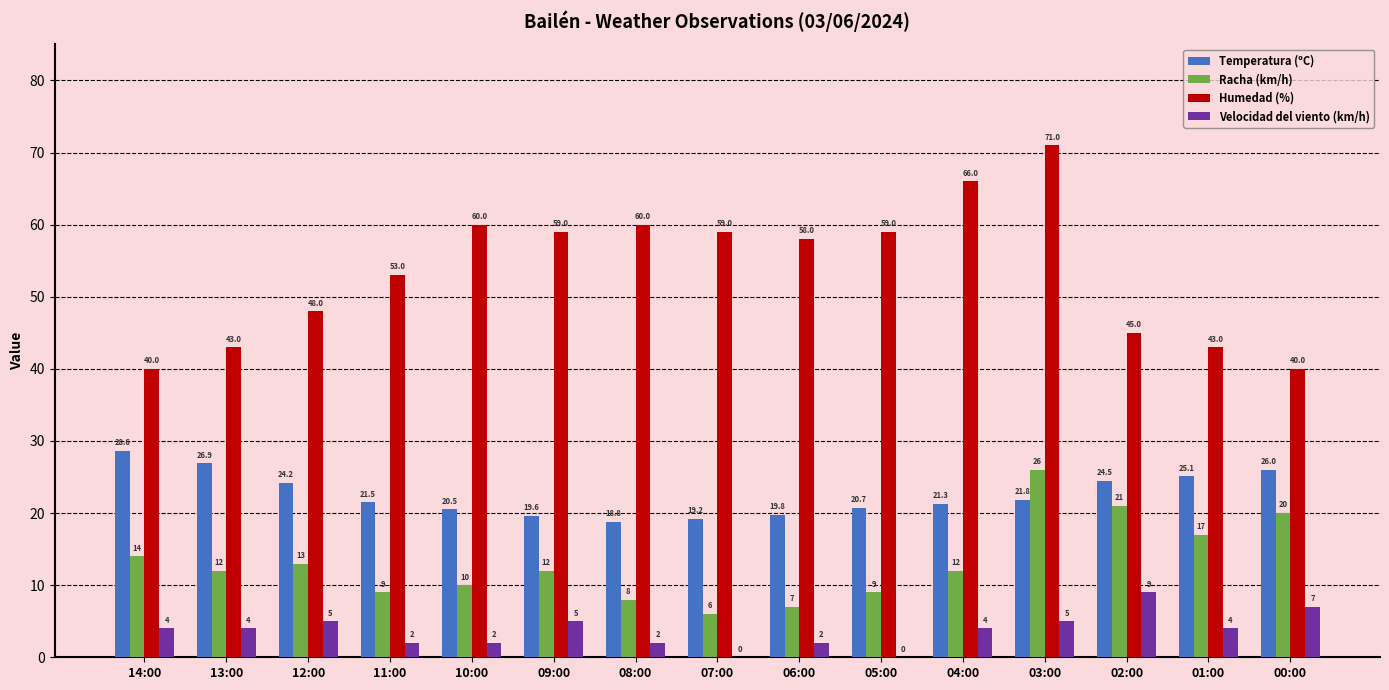

True or false: Velocidad del viento (km/h) has a value of 2.0 at 08:00.

True